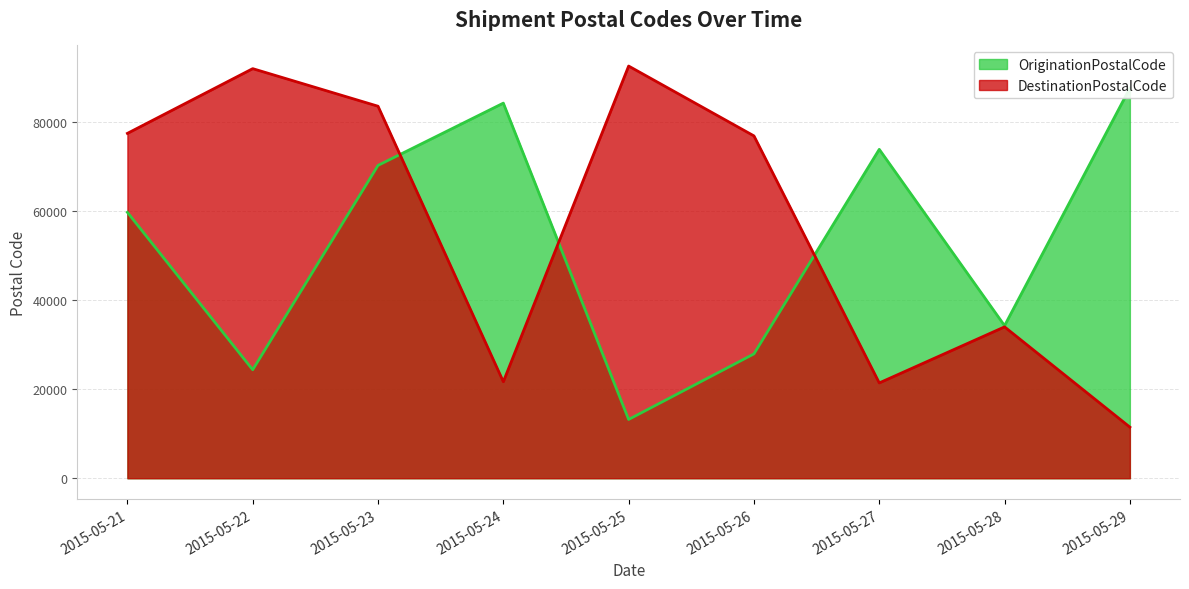

List the series in order of their peak value, lowest first.

OriginationPostalCode, DestinationPostalCode